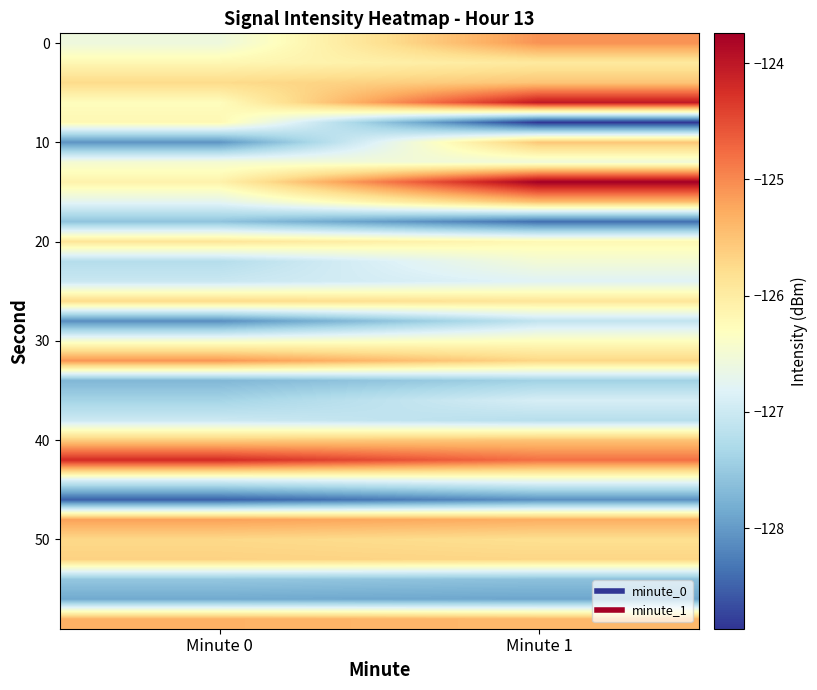

What is the maximum value shown in the chart?

-123.7